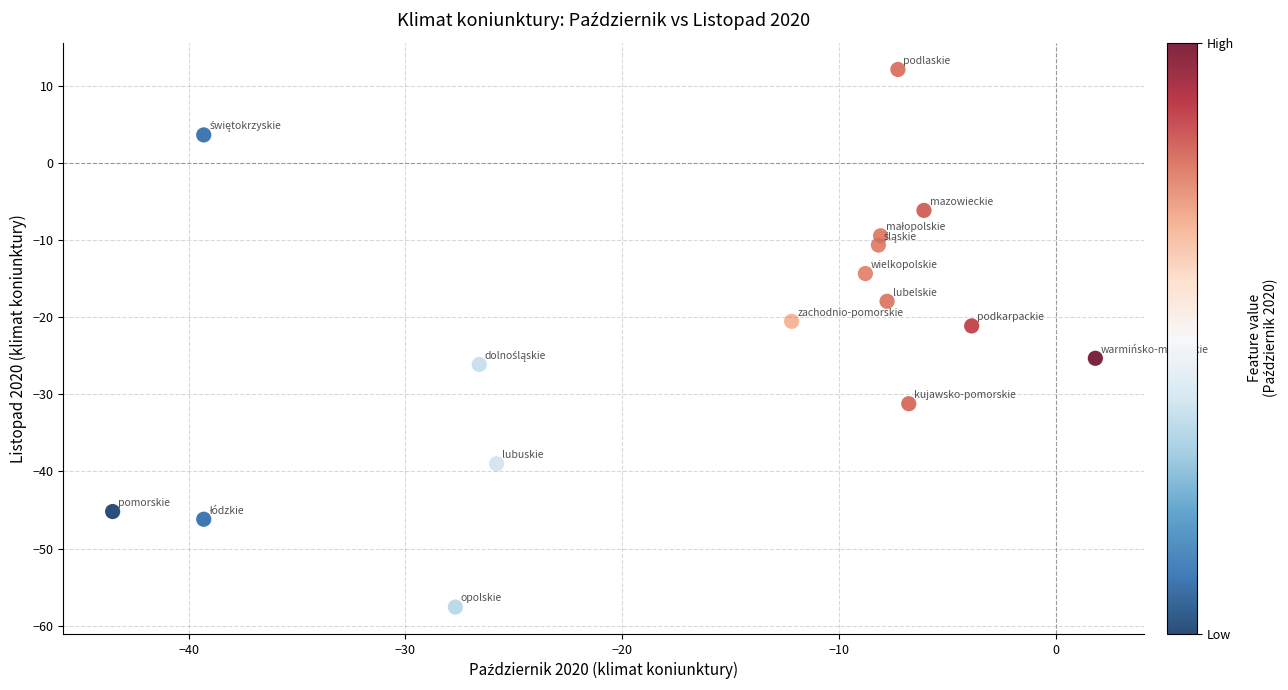

What is the range of Y values (max minus min)?

69.8